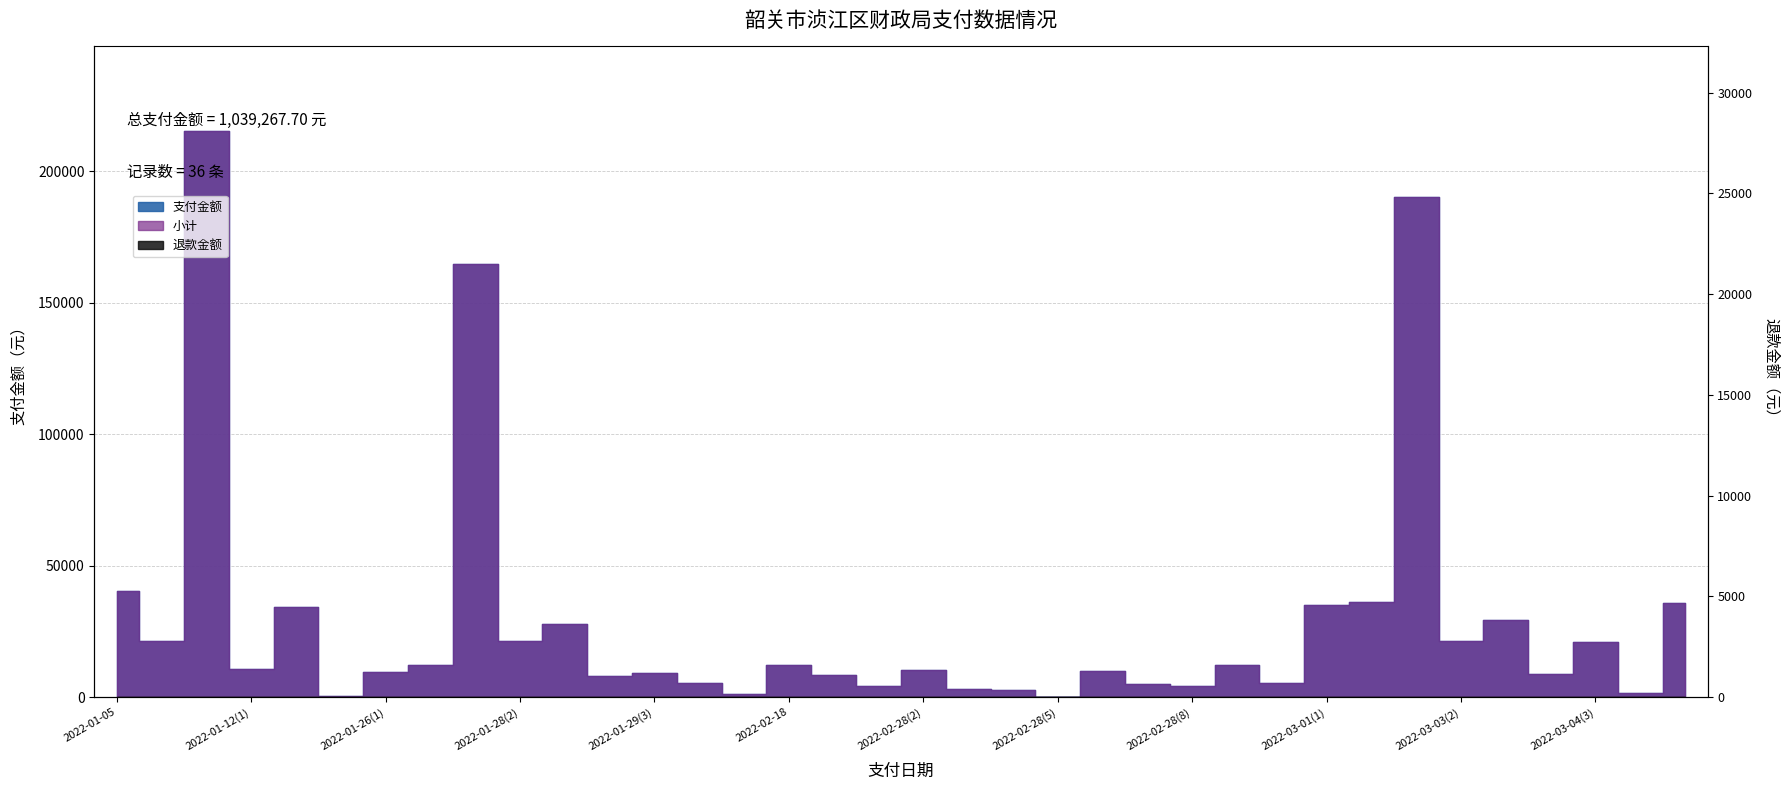

Does the chart display data point markers on the line(s)?

No